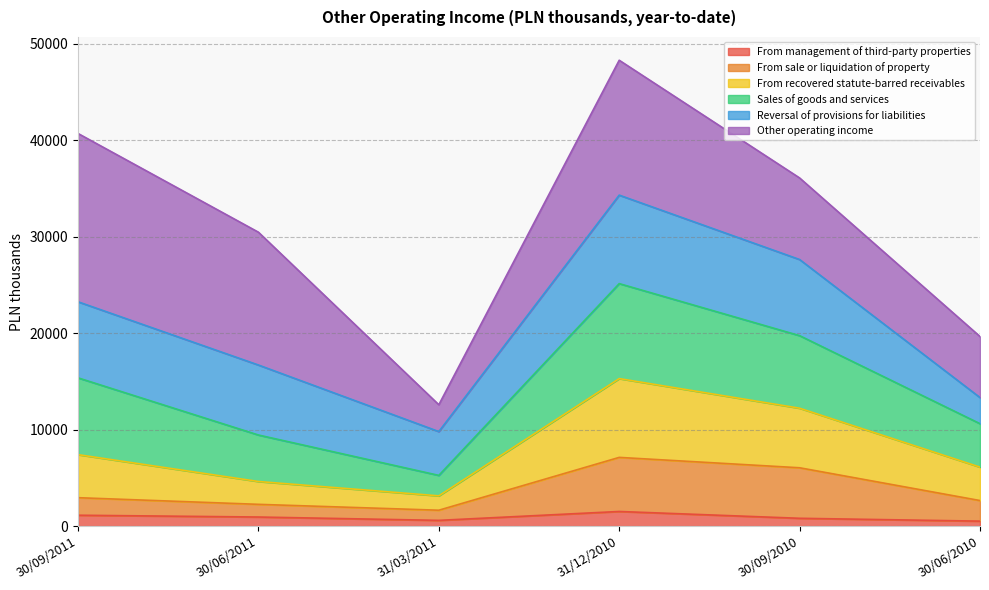

At which category is the sum across all series the highest?

31/12/2010